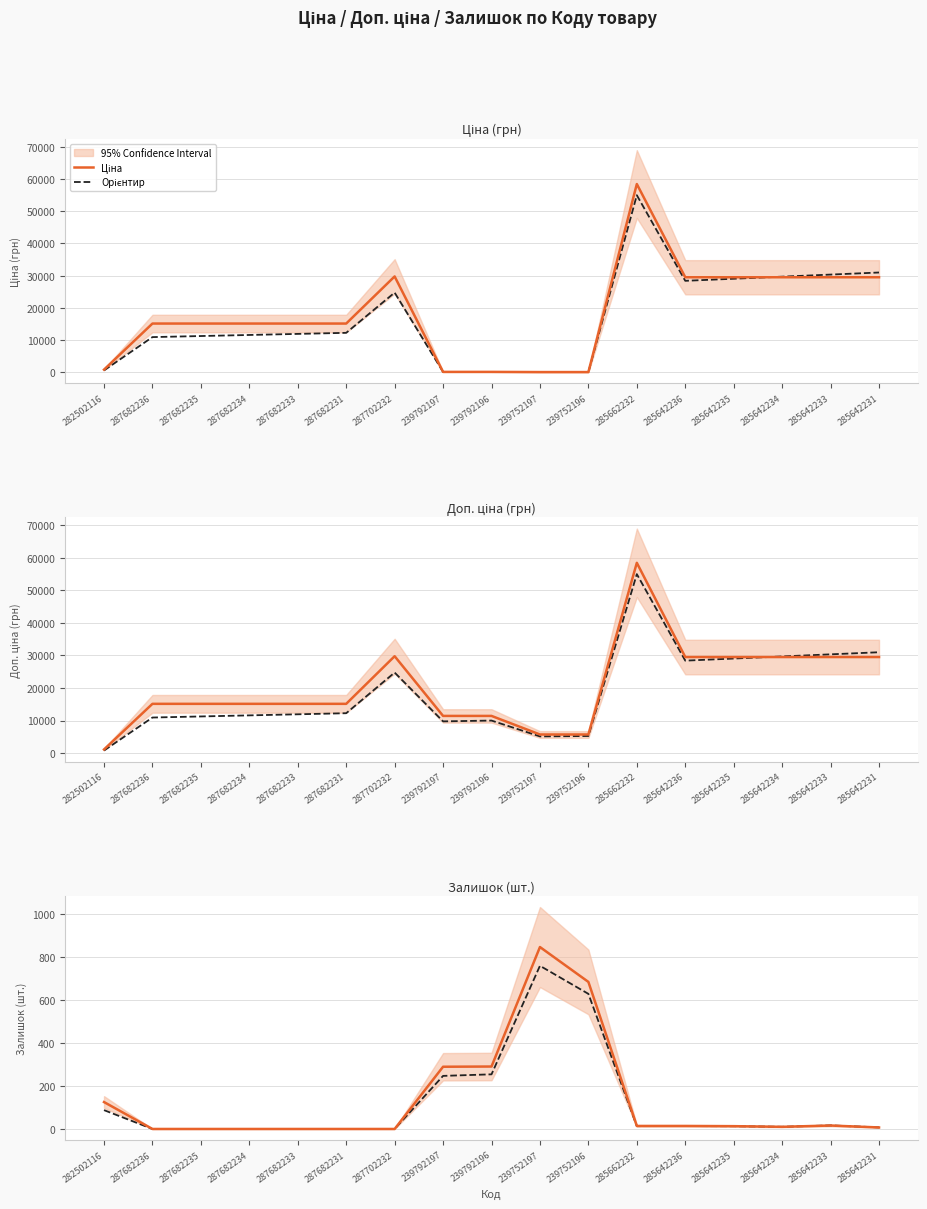

What is the average value of the Ціна series?

18376.0